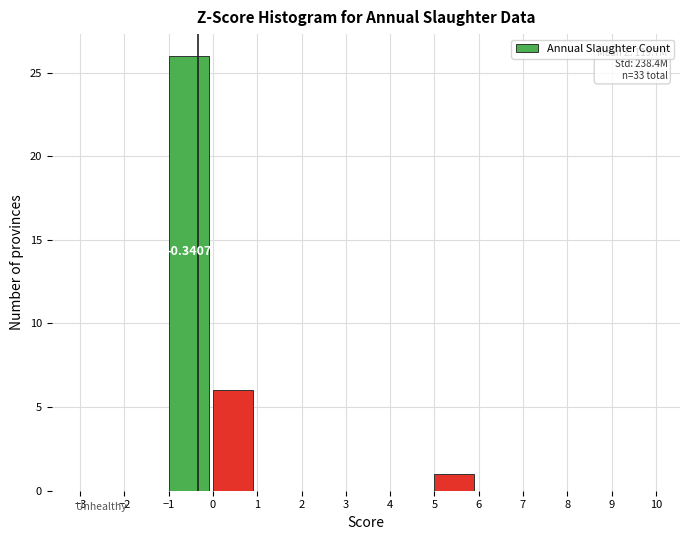

Over which range of the x-axis is the bar tallest?

-1 to 0